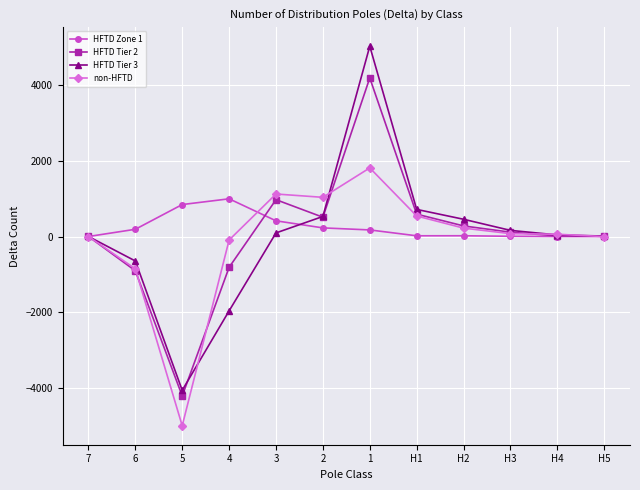

What is the difference between the highest and lowest values at H5?

14